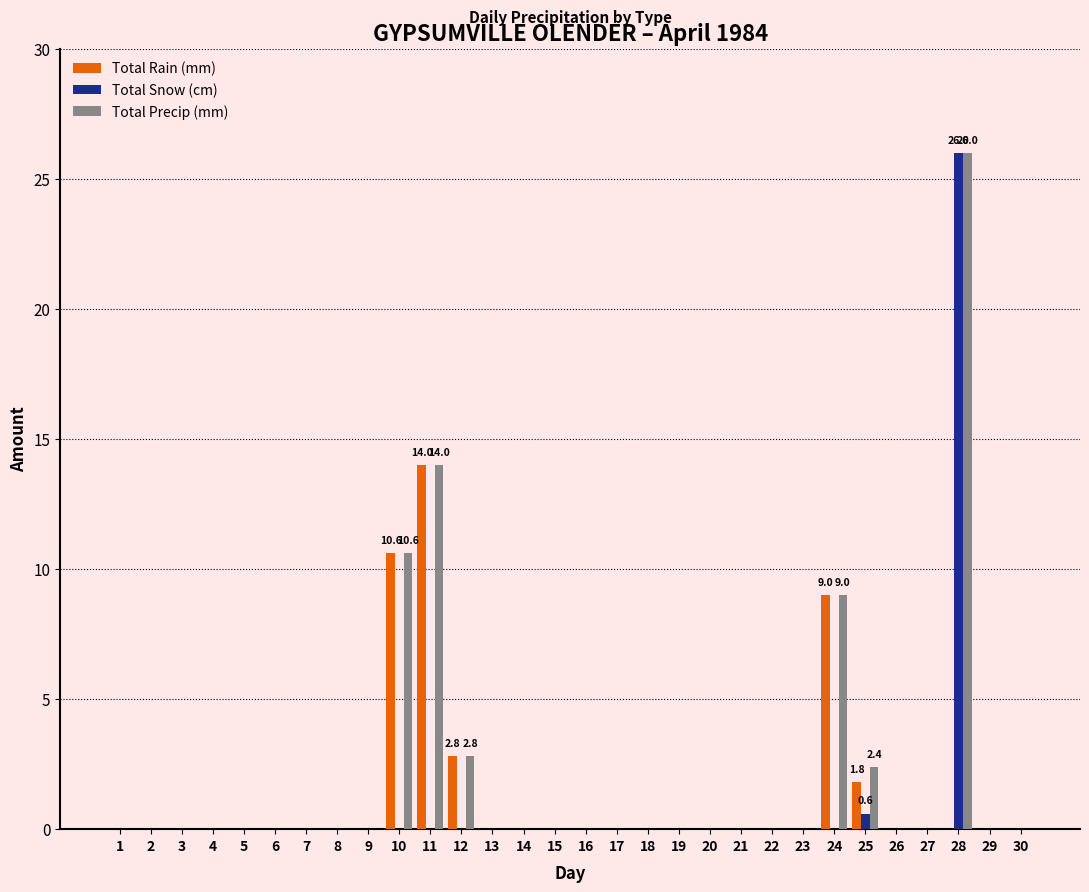

Count the number of categories in the chart.

30